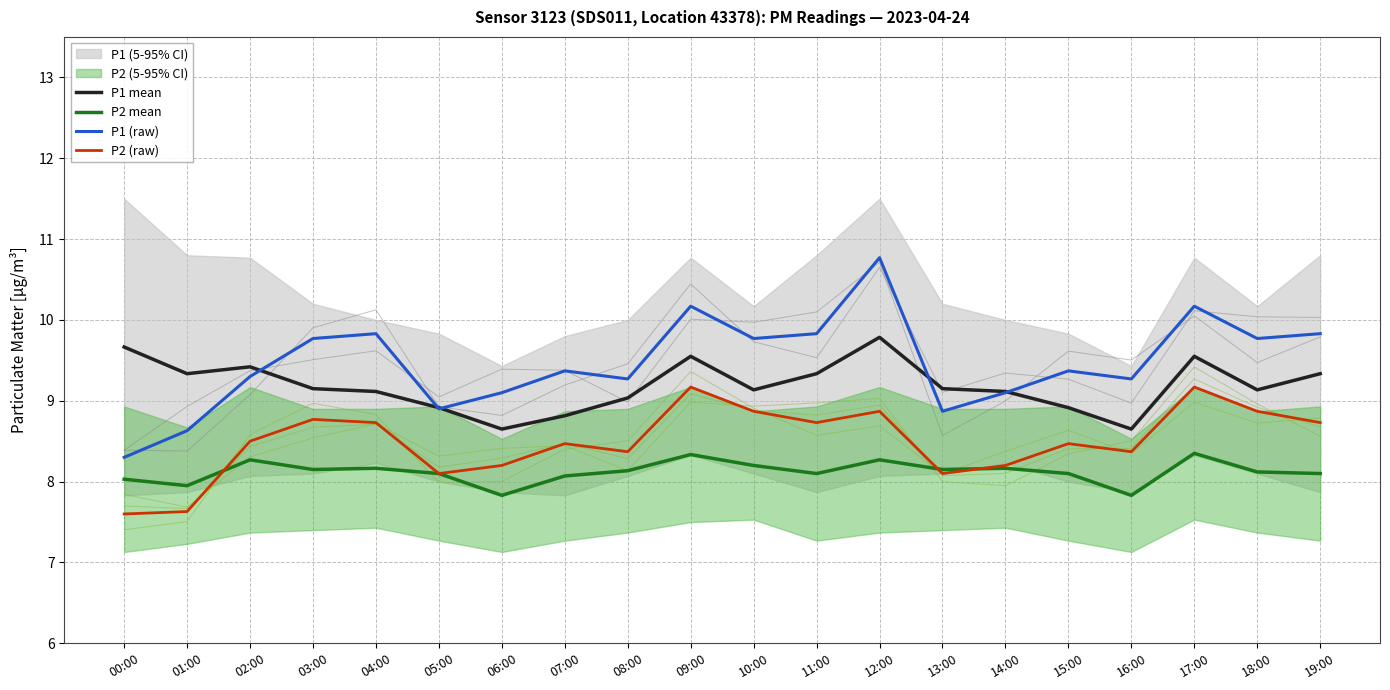

What is the value of the P1 (raw) point at the 2nd from the left?

8.6